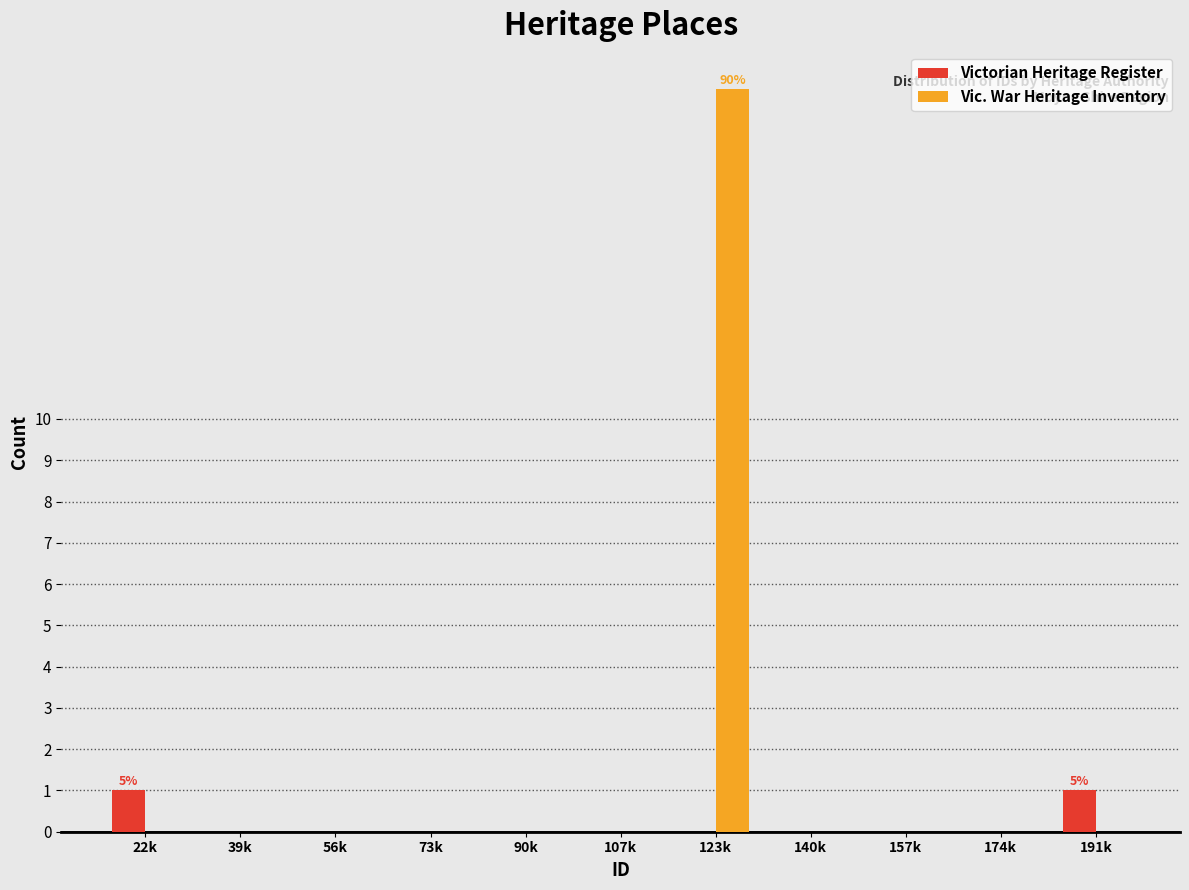

Reading left to right, transcribe all the data shown in this chart.

Victorian Heritage Register: 22k=1	39k=0	56k=0	73k=0	90k=0	107k=0	123k=0	140k=0	157k=0	174k=0	191k=1
Vic. War Heritage Inventory: 22k=0	39k=0	56k=0	73k=0	90k=0	107k=0	123k=18	140k=0	157k=0	174k=0	191k=0